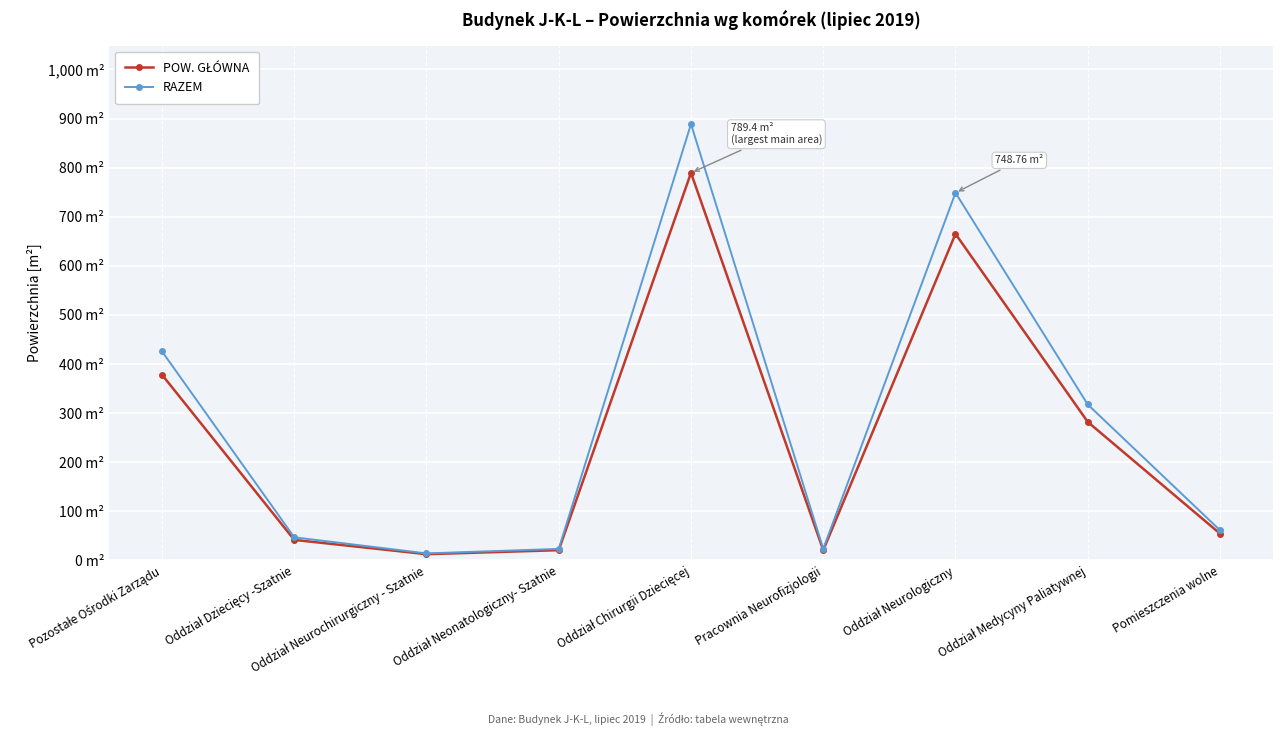

Which category has the highest value in the RAZEM series?

Oddział Chirurgii Dziecięcej